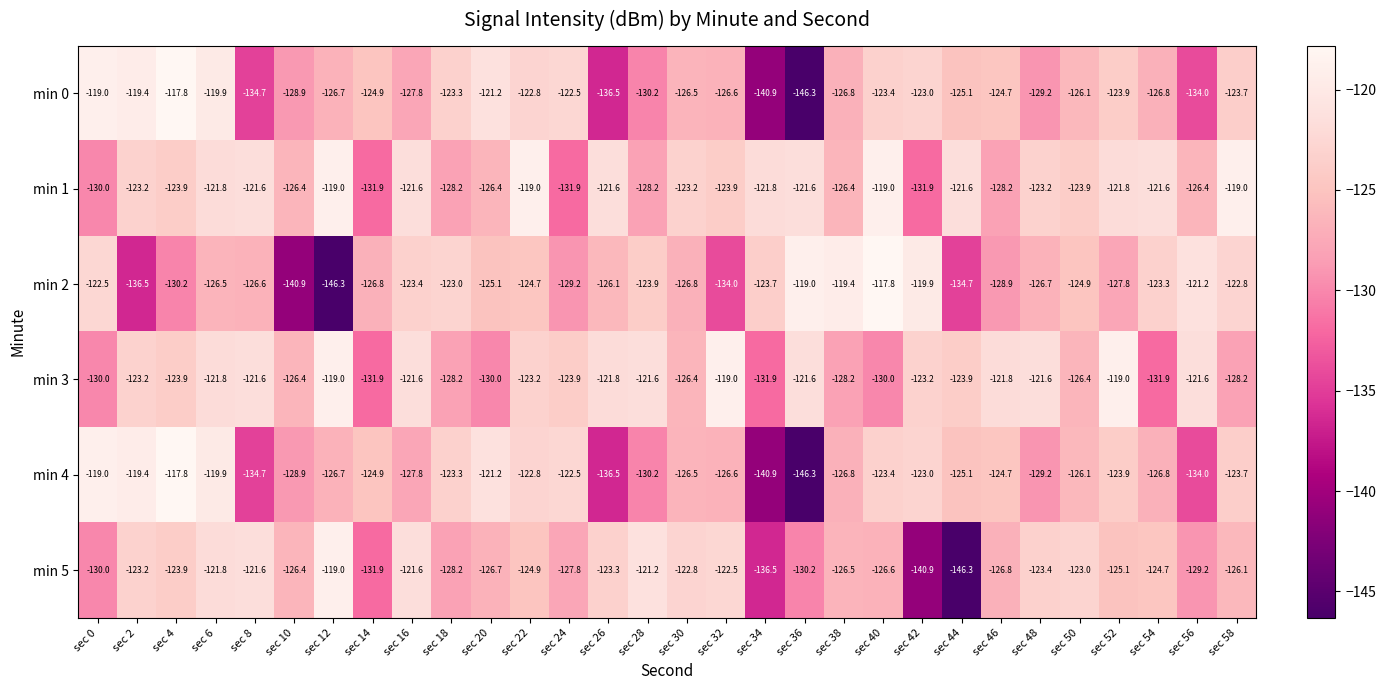

Which series has the largest total across all categories?

min 1